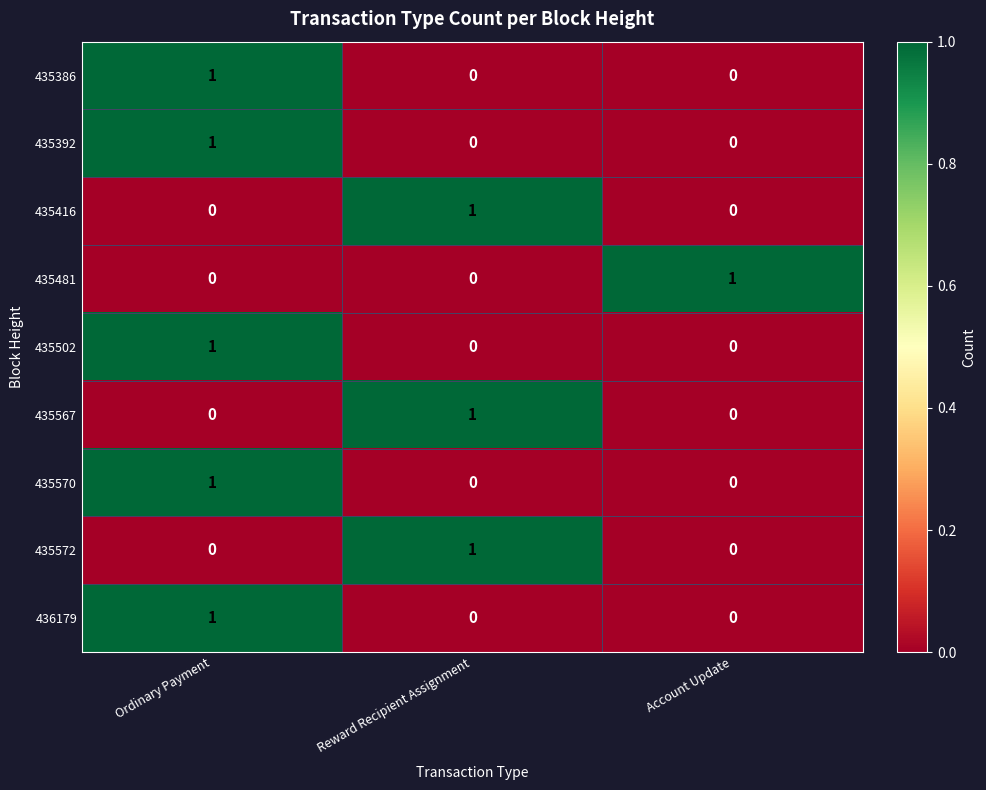

Count the 435386 values in the range 0 to 1.

3